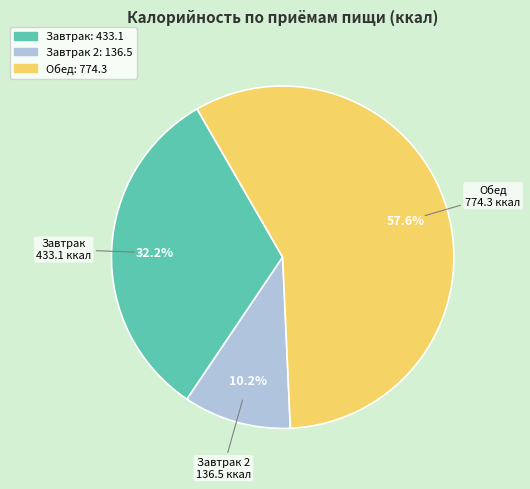

Does any single category account for the majority?

Yes